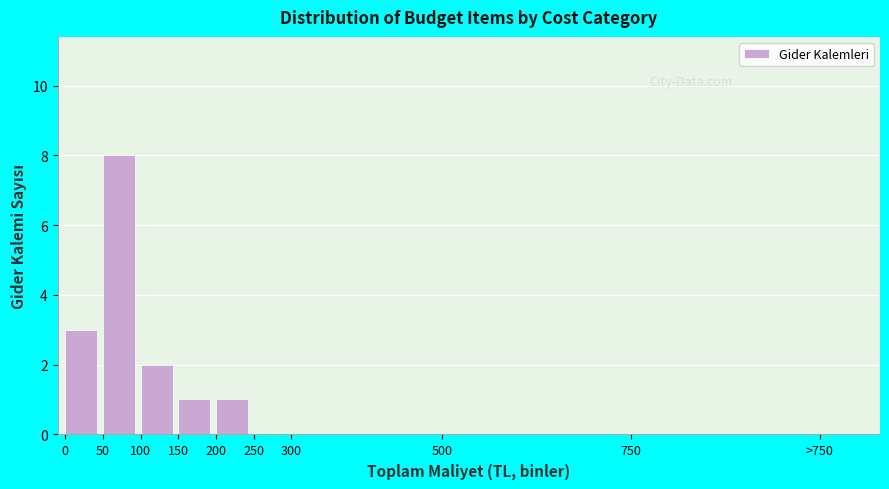

Reading left to right, list all the values displayed in this chart.

0=3	50=8	100=2	150=1	200=1	250=0	300=0	500=0	750=0